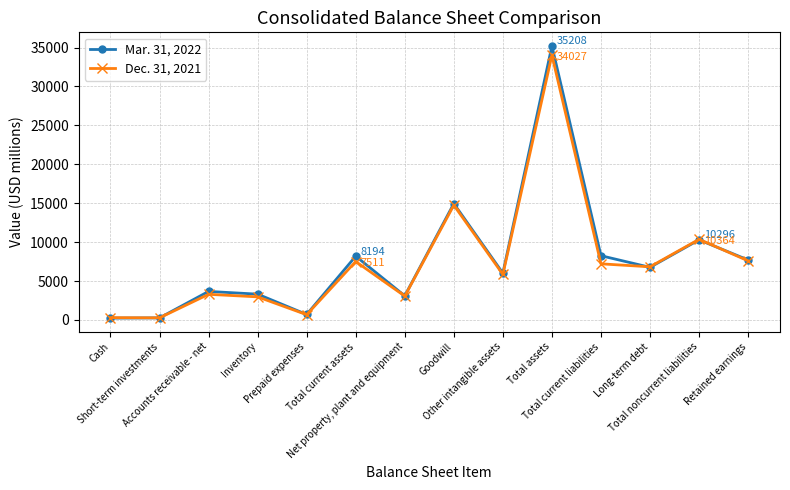

Where do Mar. 31, 2022 and Dec. 31, 2021 first cross each other?

Short-term investments and Accounts receivable - net